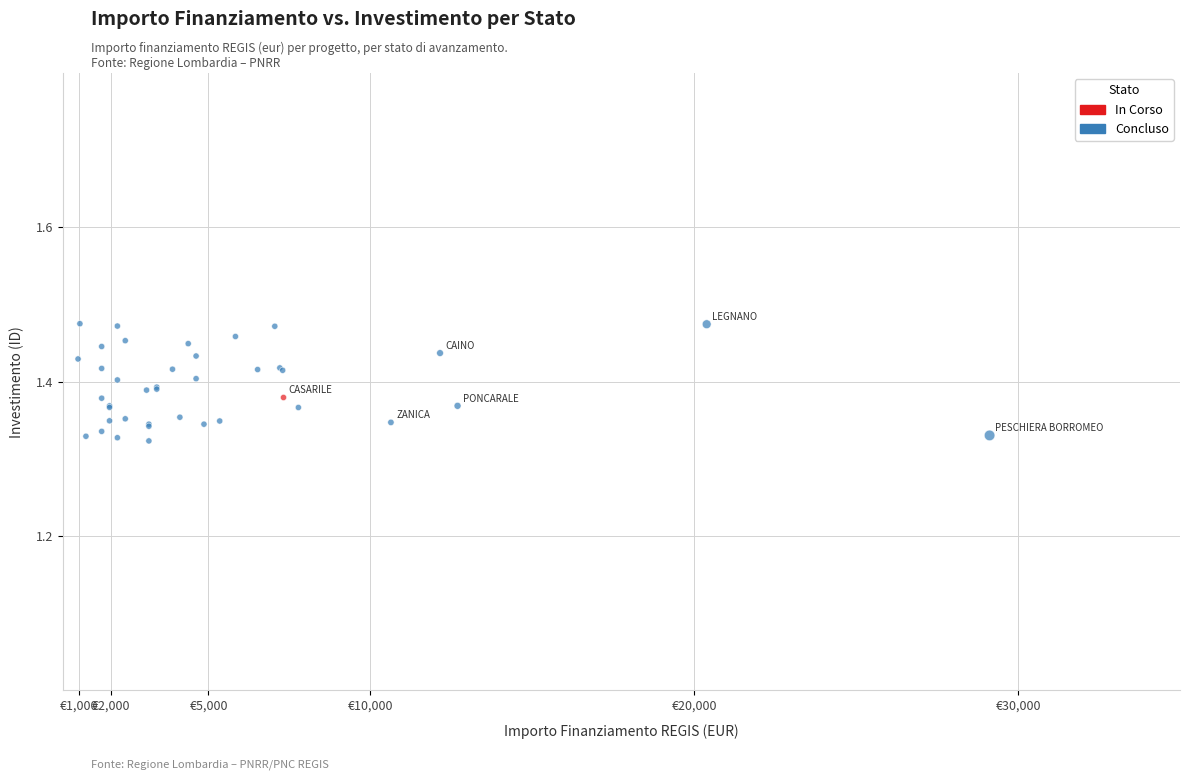

What are all the series names shown in the legend?

In Corso, Concluso